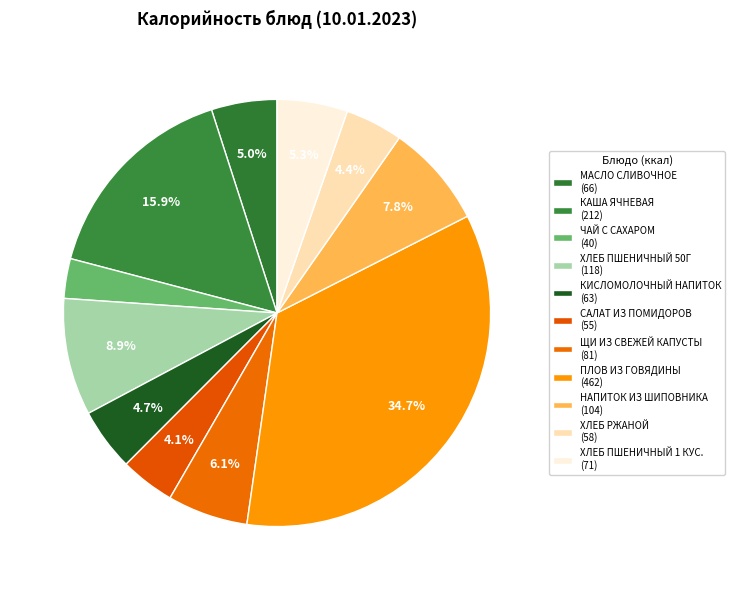

Which slice is the largest?

ПЛОВ ИЗ ГОВЯДИНЫ